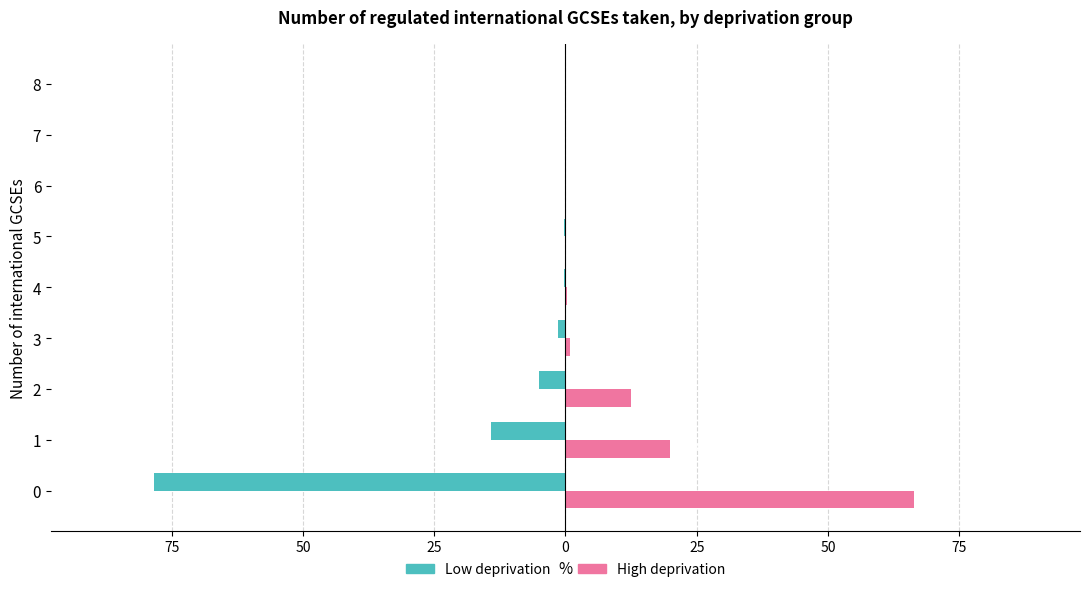

Which series has the widest spread of values?

Low deprivation